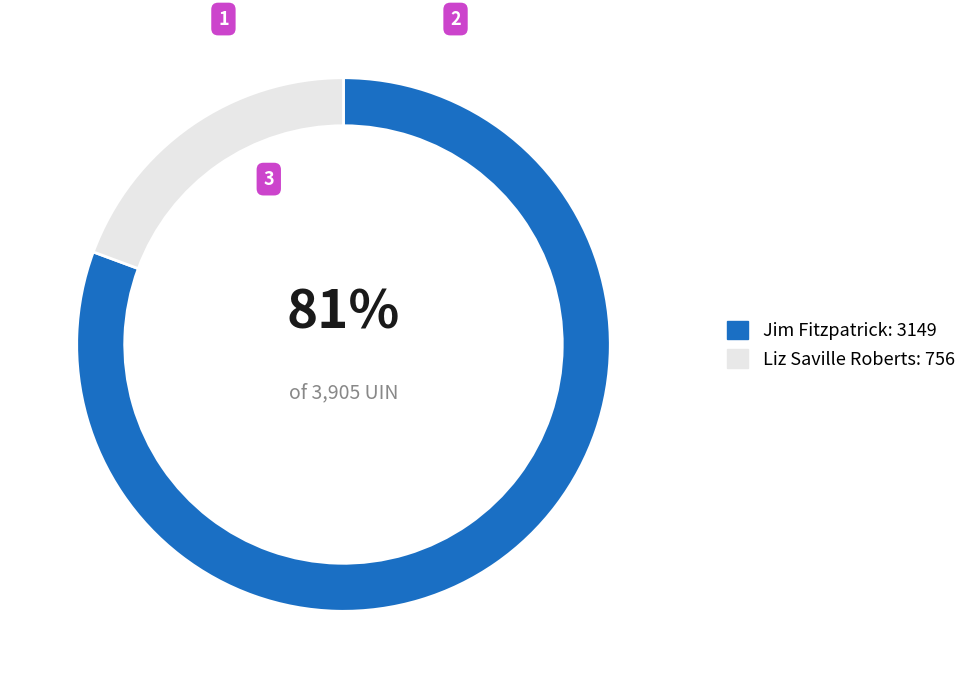

Is there a majority slice in this chart?

Yes